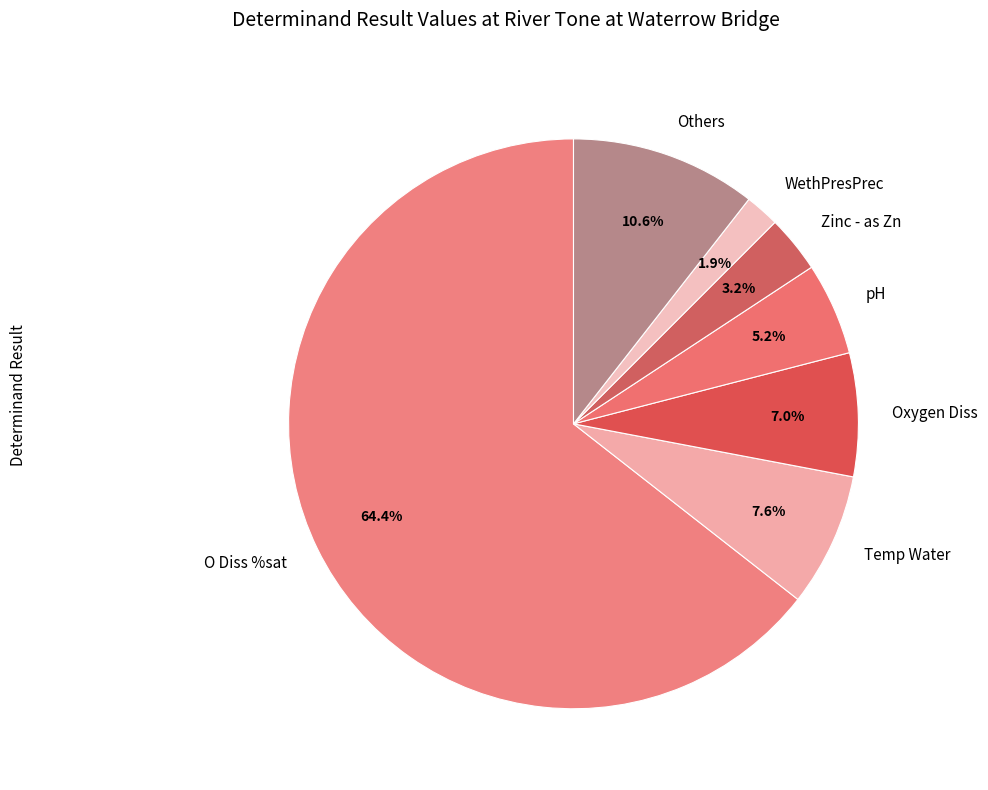

Rank the categories by value from lowest to highest.

WethPresPrec, Zinc - as Zn, pH, Oxygen Diss, Temp Water, Others, O Diss %sat